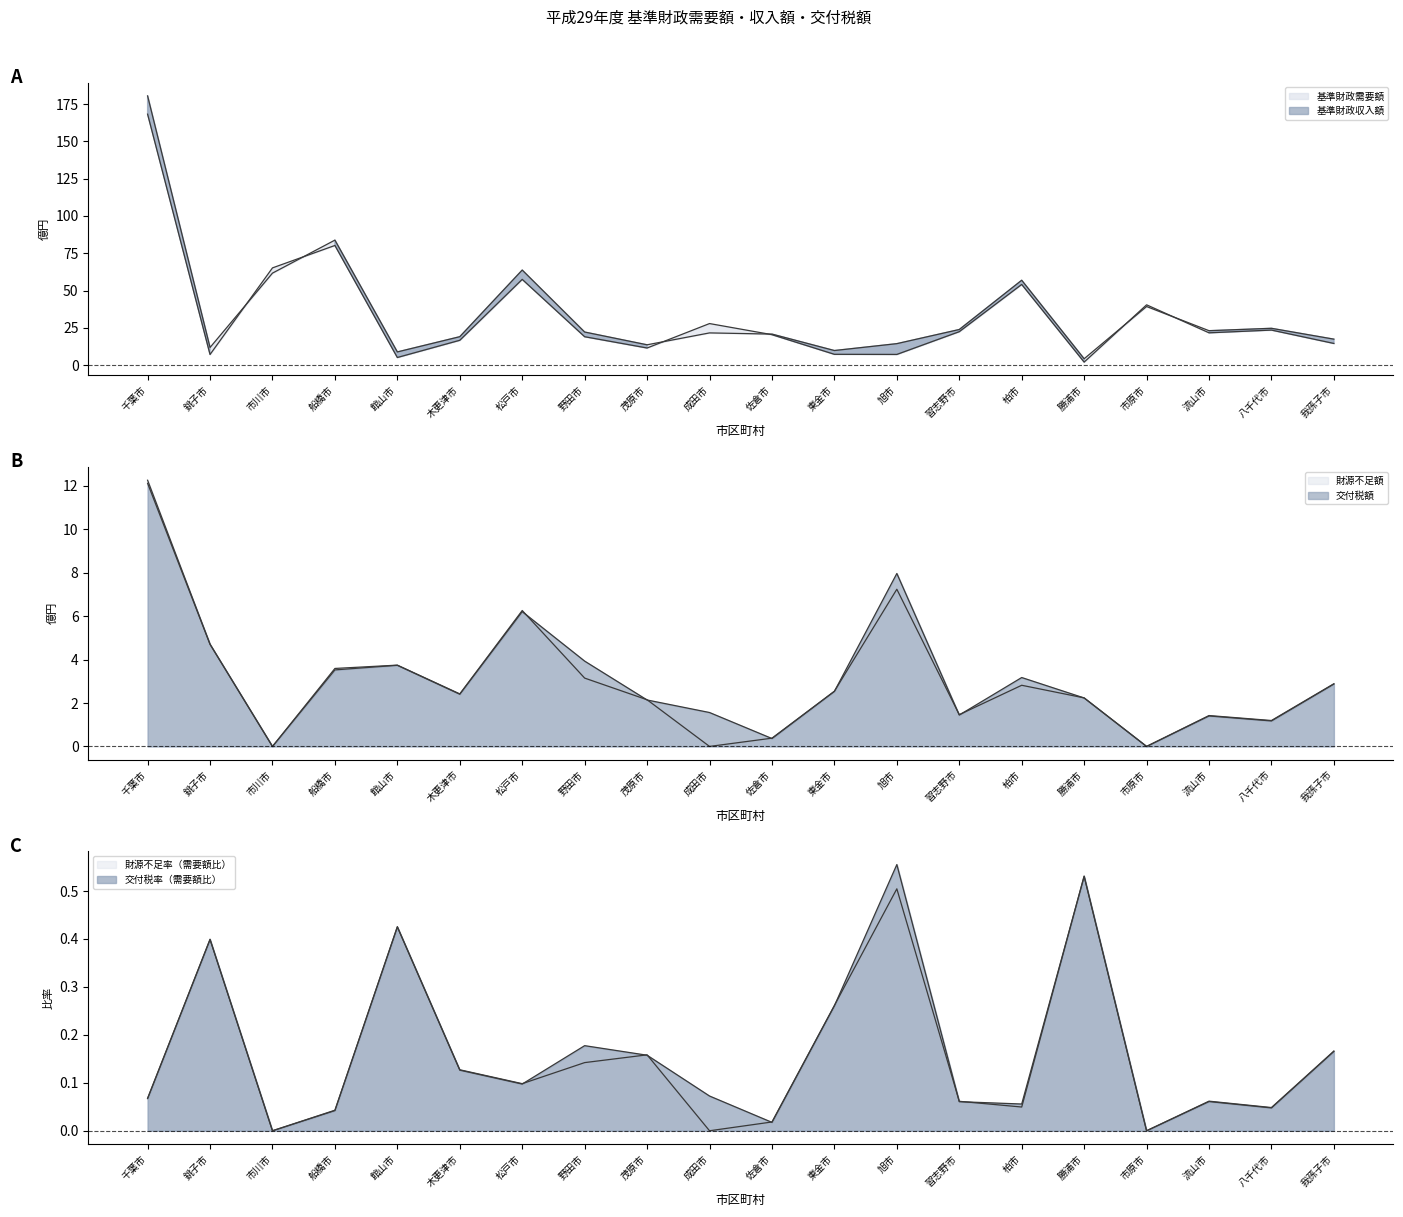

What is the difference between the maximum and second lowest values in the 交付税額 series?

12.1